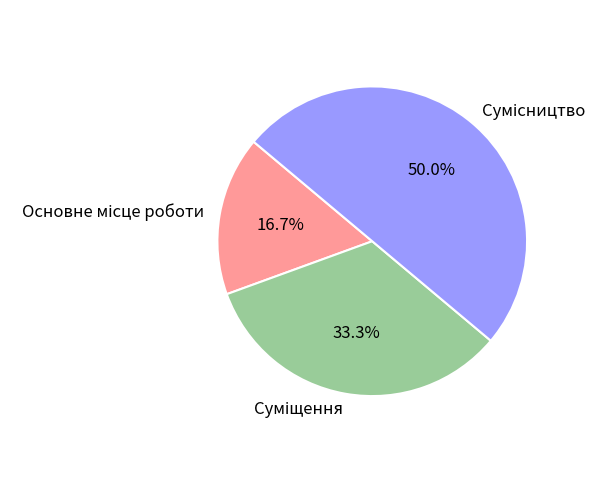

Count the number of slices in the pie.

3